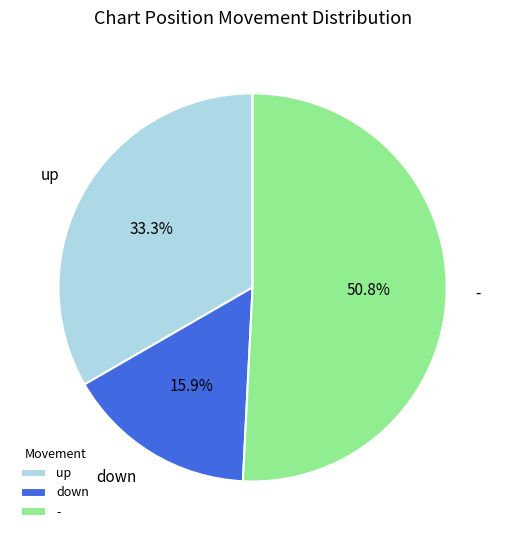

What percentage is NOT represented by -?

49.2%